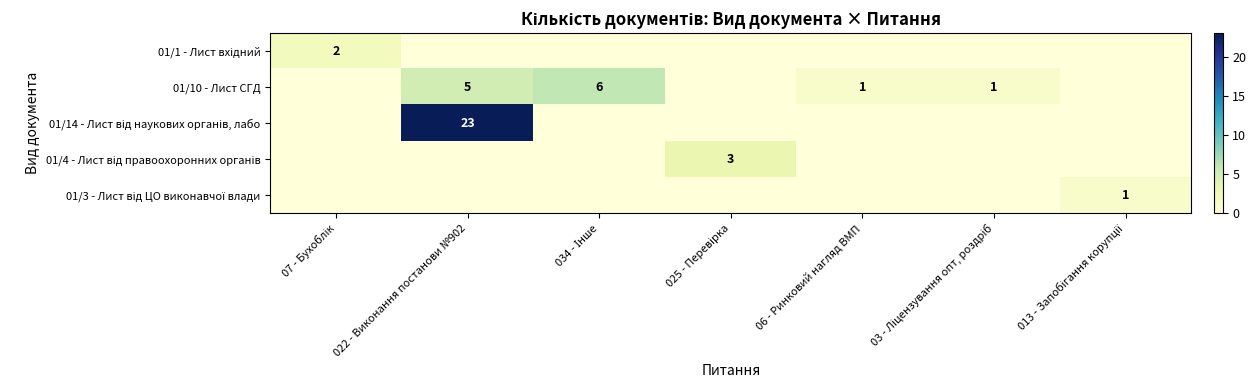

What is the difference between the highest and lowest values at 07 - Бухоблік?

2